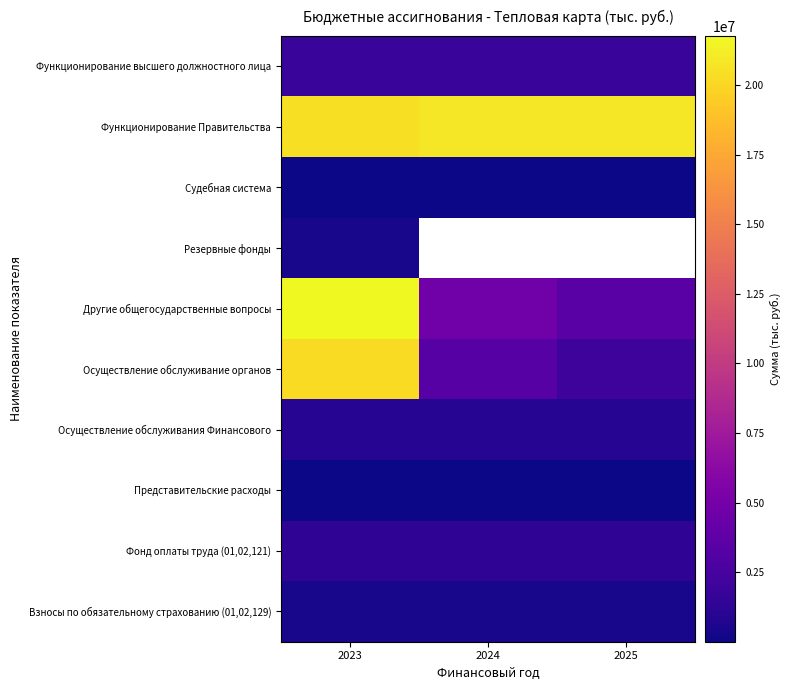

Which category has the lowest value in the Другие общегосударственные вопросы series?

2025